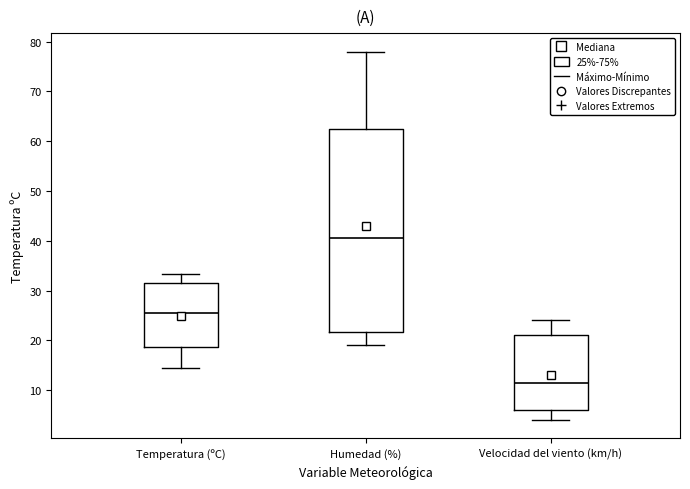

Reading left to right, read every box against the y-axis: the position of its median line, the range the box covers, and the ends of its whiskers. The values are not printed on the chart, so give them approximately, as read against the axis.

Temperatura (ºC): median 25, box 19 to 32, whiskers 15 to 33
Humedad (%): median 41, box 22 to 63, whiskers 19 to 78
Velocidad del viento (km/h): median 12, box 6 to 21, whiskers 4 to 24